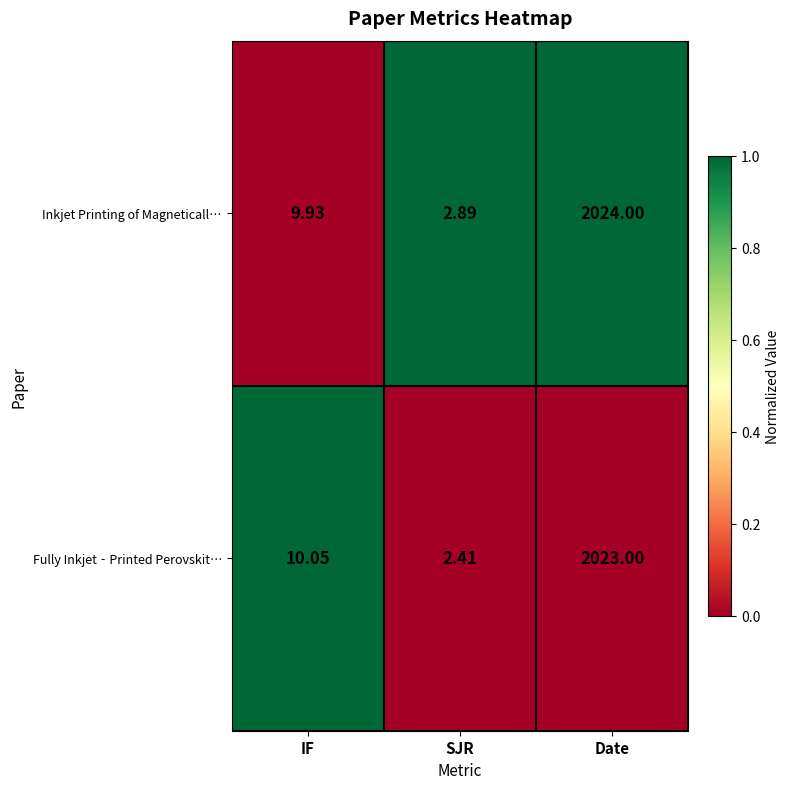

At which category does the chart reach its peak across all series?

Date